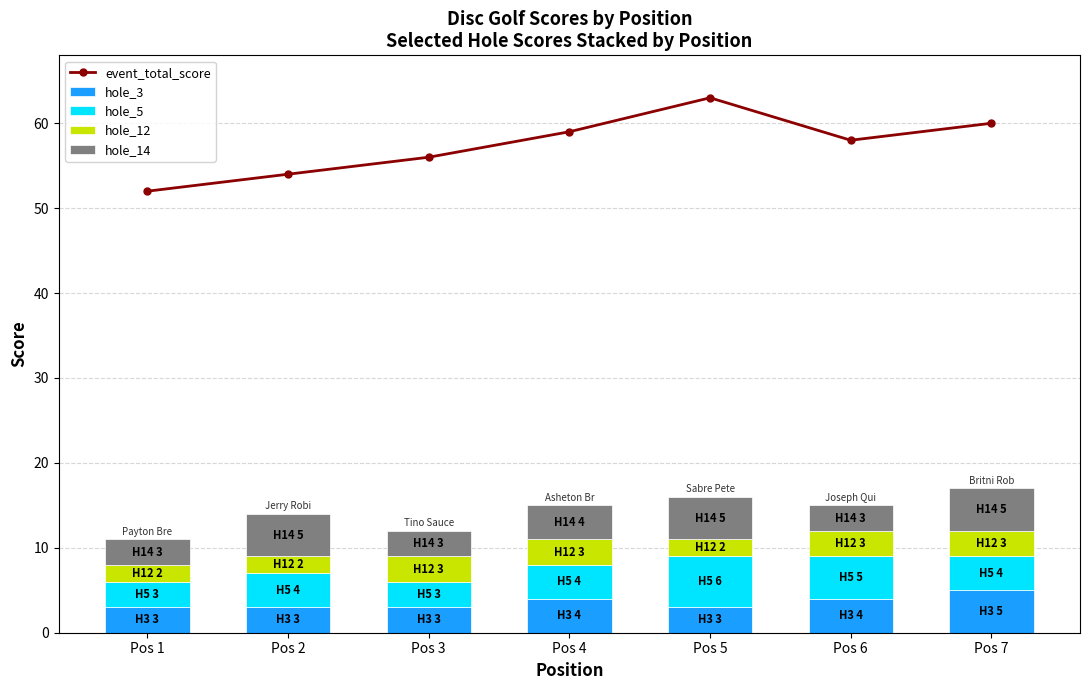

Does the chart contain any negative values?

No